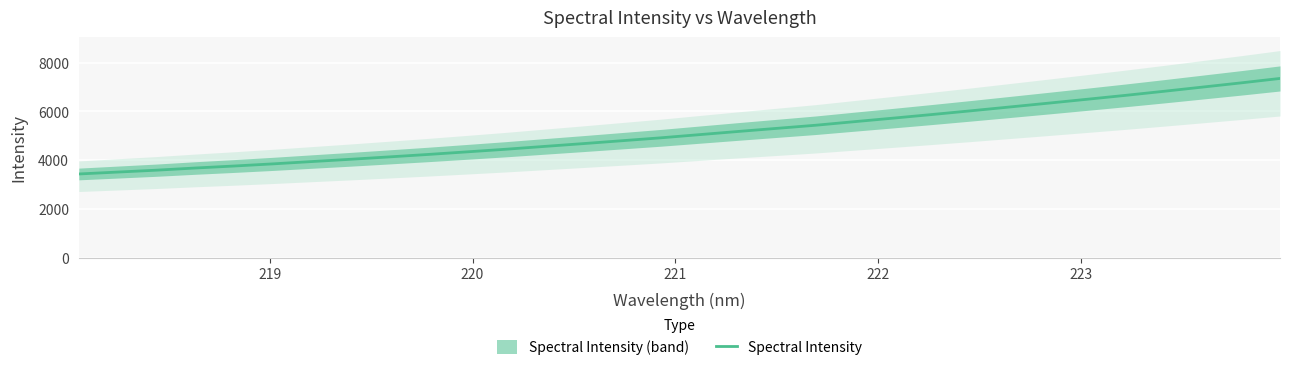

What is the lowest value of the Spectral Intensity series?

3431.6